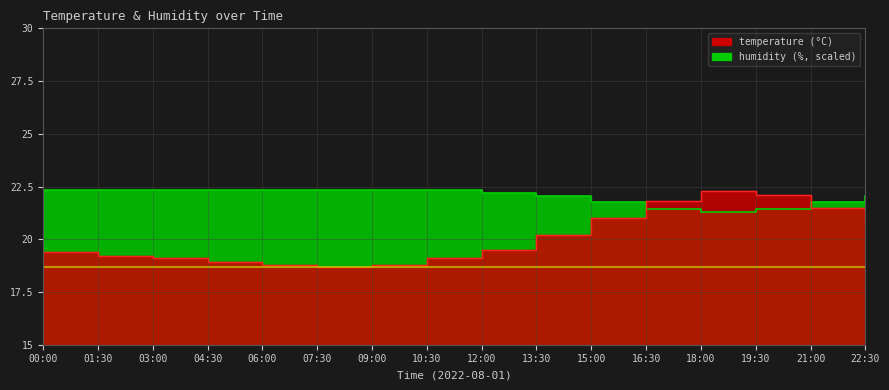

Between 22:30 and 06:00, which is larger?

22:30